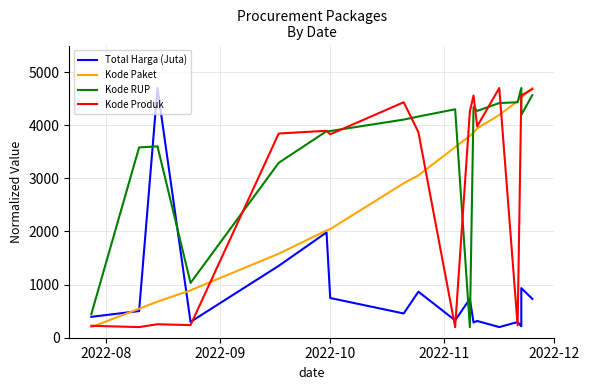

Is it true that Kode Paket equals 921.4 at 2022-09?

False